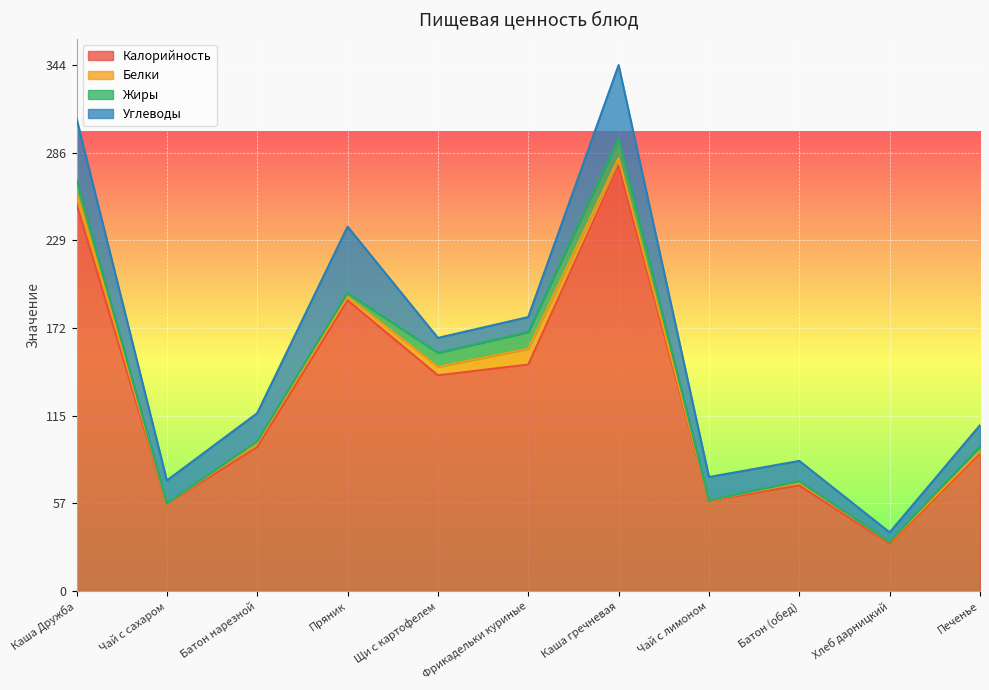

Reading right to left, transcribe all the data shown in this chart.

Калорийность: 90.0	31.0	69.0	59.0	278.0	148.0	141.0	190.0	94.0	57.0	253.0
Белки: 1.4	1.0	1.9	0.3	4.9	10.4	5.5	2.4	2.7	0.2	8.0
Жиры: 3.2	0.2	0.8	0.1	13.0	10.9	9.2	2.3	1.0	0.1	7.8
Углеводы: 13.8	6.2	13.4	15.2	47.8	9.8	9.8	43.5	18.5	15.0	40.1